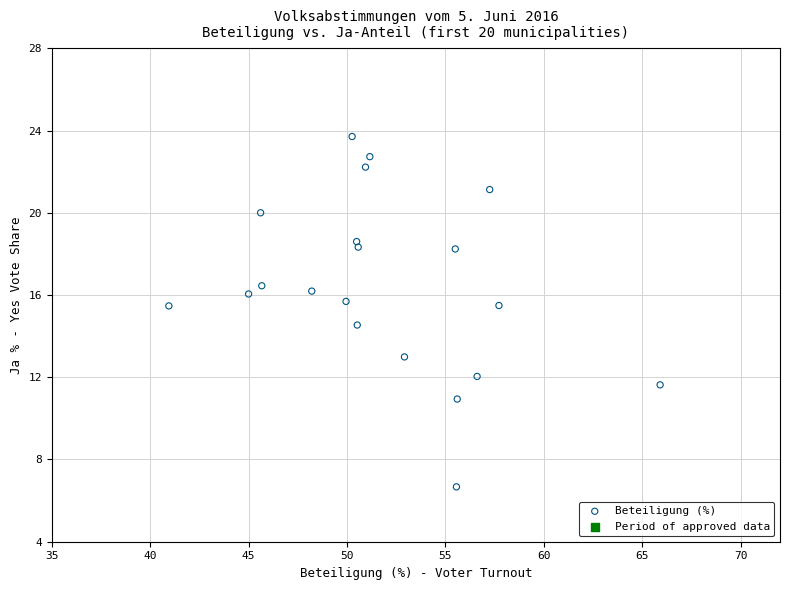

What is the range of Y values (max minus min)?

17.0